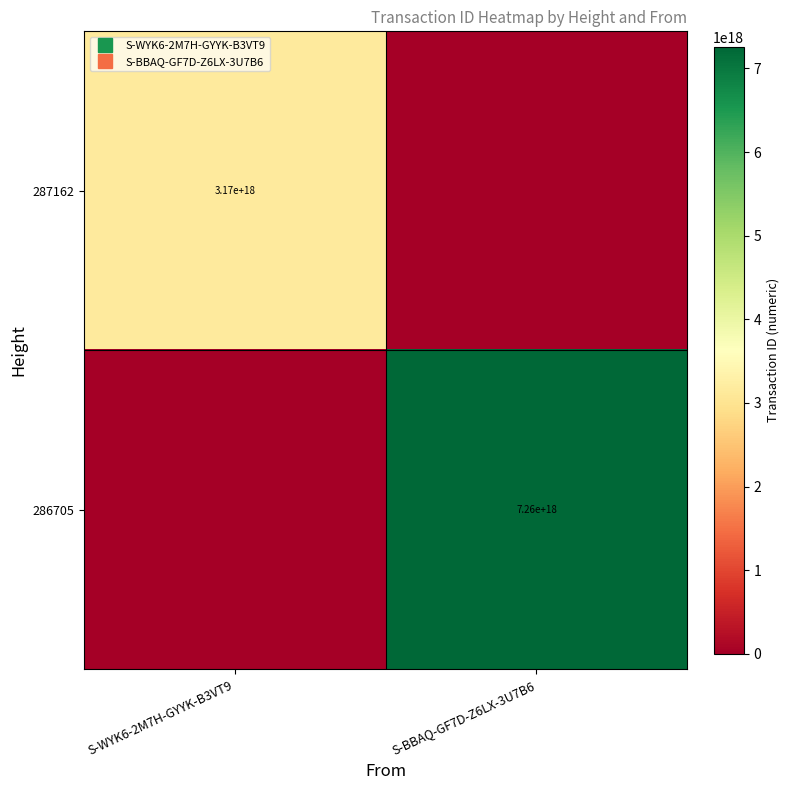

Rank the series by their average value, from lowest to highest.

287162, 286705